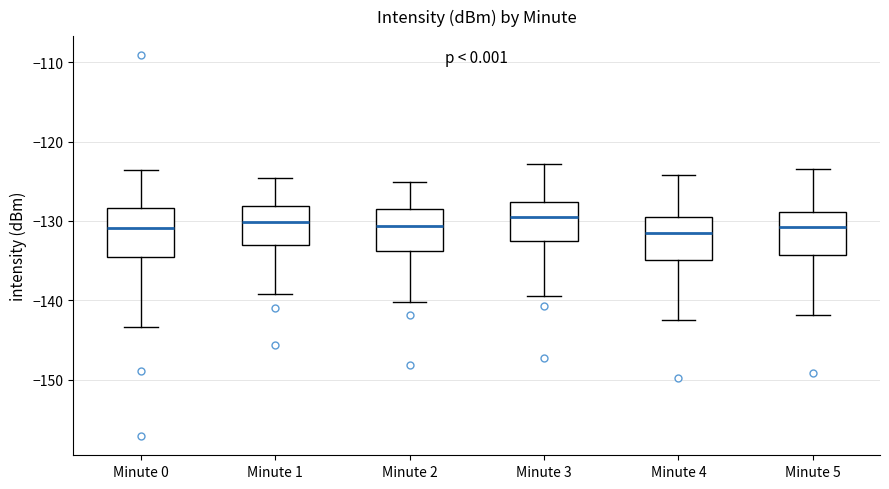

Reading left to right, read every box against the y-axis: the position of its median line, the range the box covers, and the ends of its whiskers. The values are not printed on the chart, so give them approximately, as read against the axis.

Minute 0: median -131, box -135 to -128, whiskers -143 to -124
Minute 1: median -130, box -133 to -128, whiskers -139 to -125
Minute 2: median -131, box -134 to -128, whiskers -140 to -125
Minute 3: median -129, box -133 to -128, whiskers -139 to -123
Minute 4: median -131, box -135 to -130, whiskers -142 to -124
Minute 5: median -131, box -134 to -129, whiskers -142 to -123